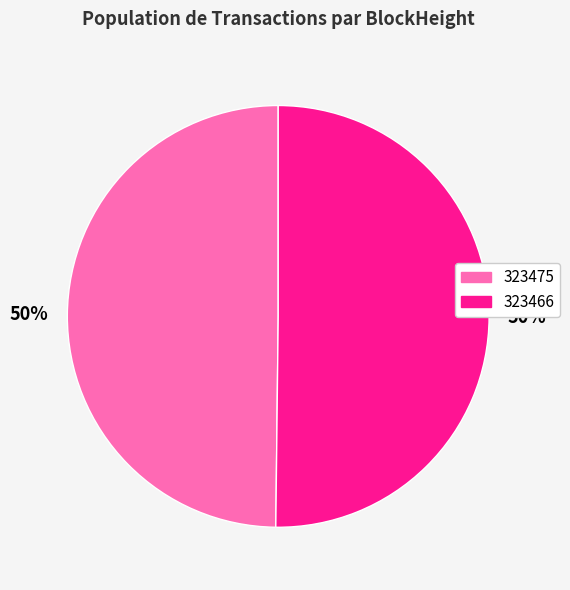

Is it true that 323466 is 50% of the pie?

True